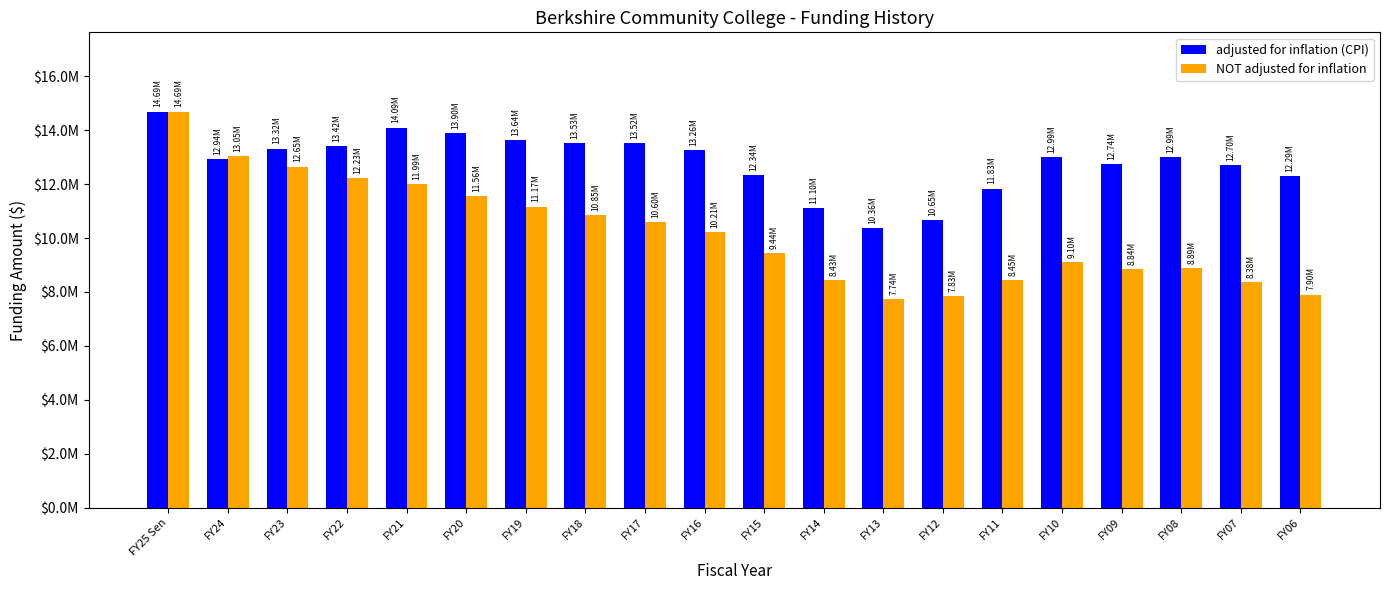

List the series in order of their overall mean, highest first.

adjusted for inflation (CPI), NOT adjusted for inflation